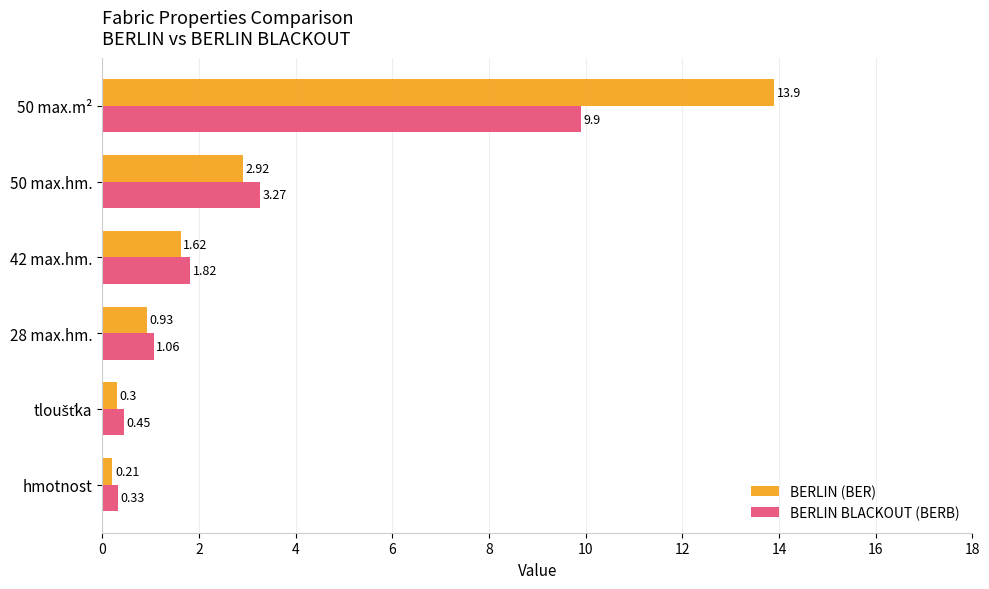

At which label does BERLIN (BER) reach its peak?

50 max.m²